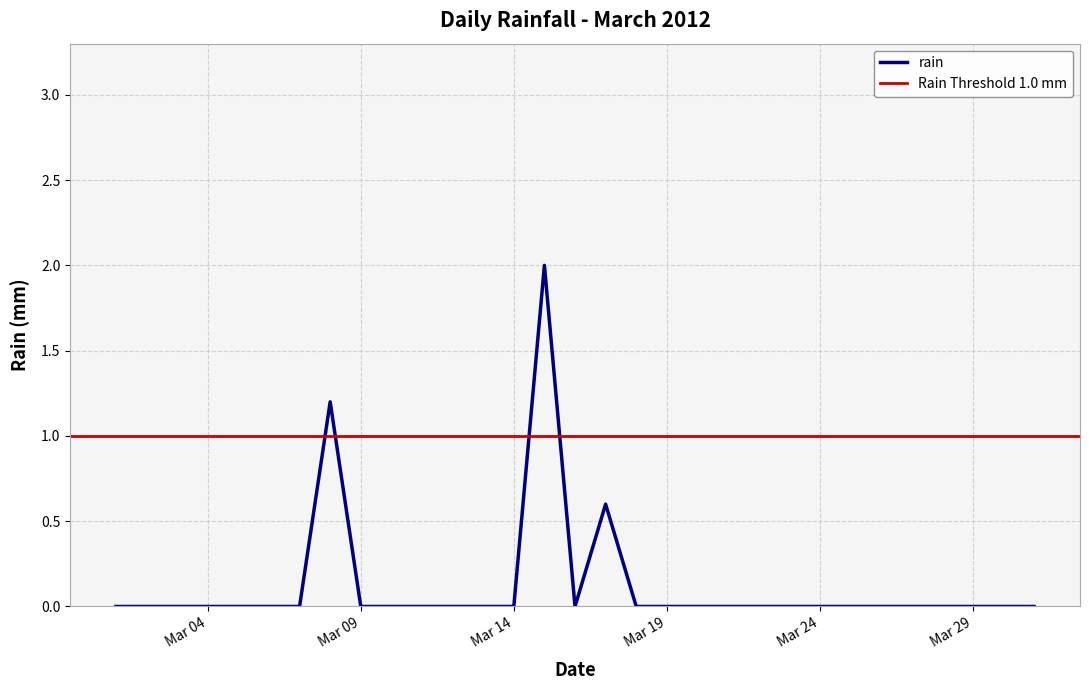

True or false: rain has a value of 1.1 at Mar 24.

False